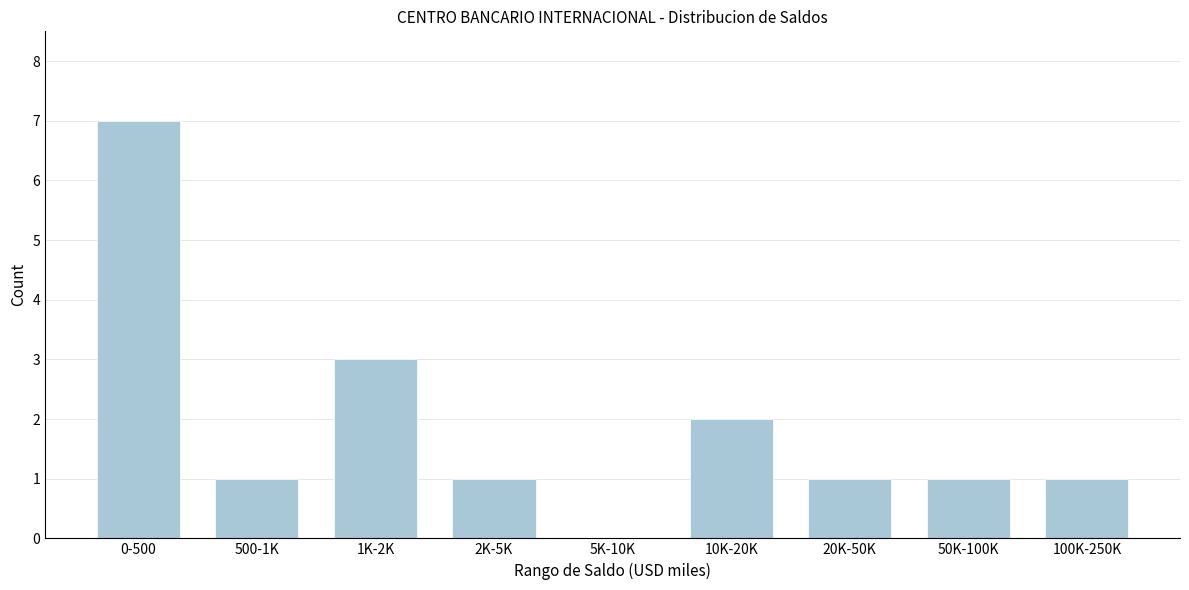

Reading left to right, transcribe all the data shown in this chart.

0-500=7	500-1K=1	1K-2K=3	2K-5K=1	5K-10K=0	10K-20K=2	20K-50K=1	50K-100K=1	100K-250K=1